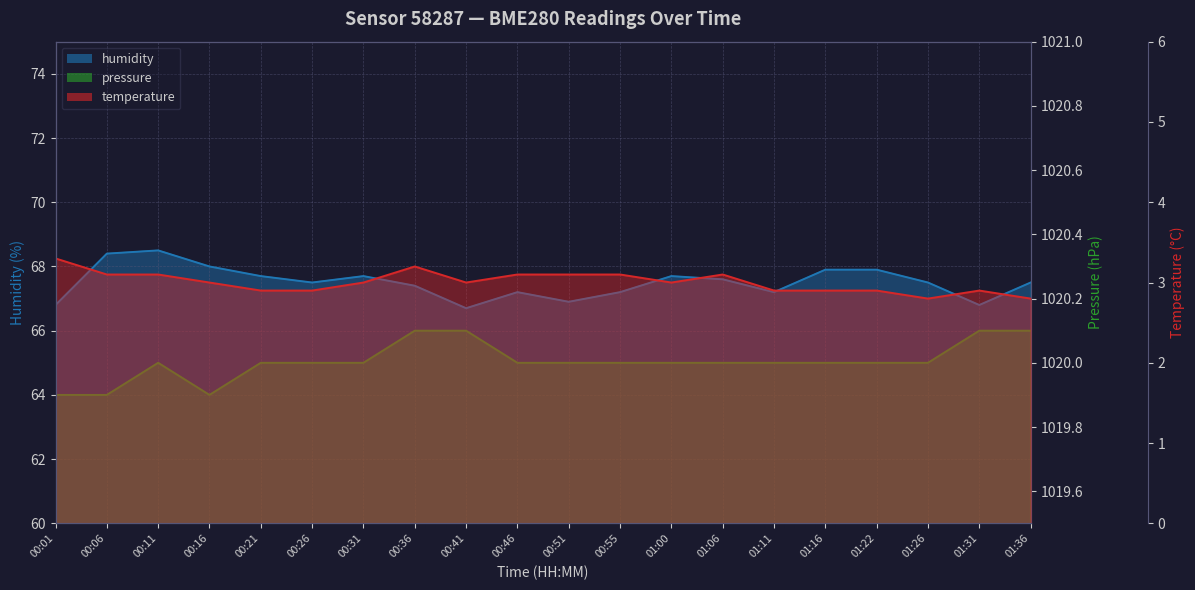

Does the chart have visible grid lines?

Yes